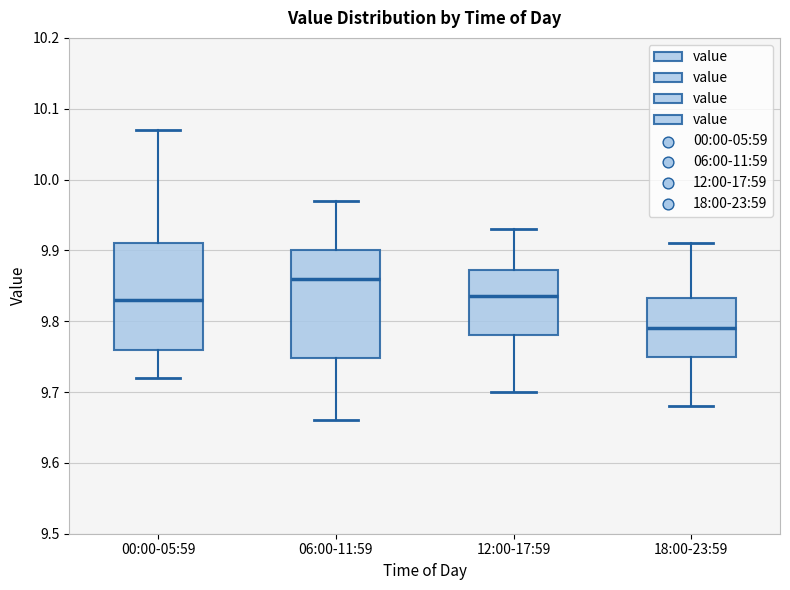

Reading left to right, read every box against the y-axis: the position of its median line, the range the box covers, and the ends of its whiskers. The values are not printed on the chart, so give them approximately, as read against the axis.

00:00-05:59: median 9.83, box 9.76 to 9.91, whiskers 9.72 to 10.07
06:00-11:59: median 9.86, box 9.75 to 9.90, whiskers 9.66 to 9.97
12:00-17:59: median 9.84, box 9.78 to 9.87, whiskers 9.70 to 9.93
18:00-23:59: median 9.79, box 9.75 to 9.83, whiskers 9.68 to 9.91